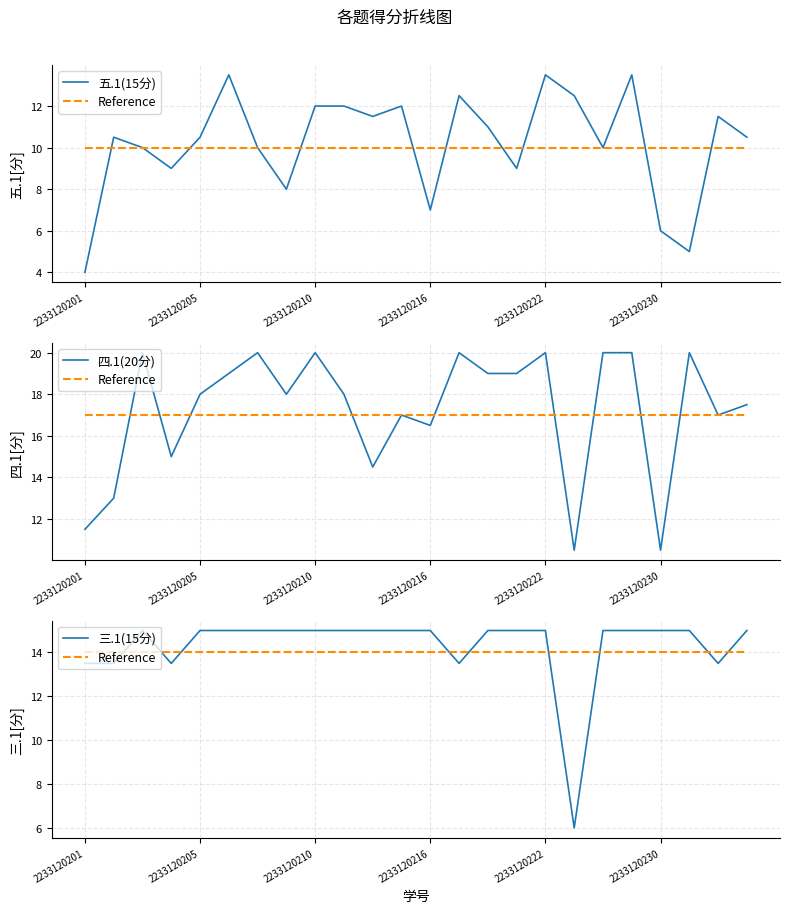

Rank the series by their maximum value, from highest to lowest.

四.1(20分), 三.1(15分), Reference, 五.1(15分)